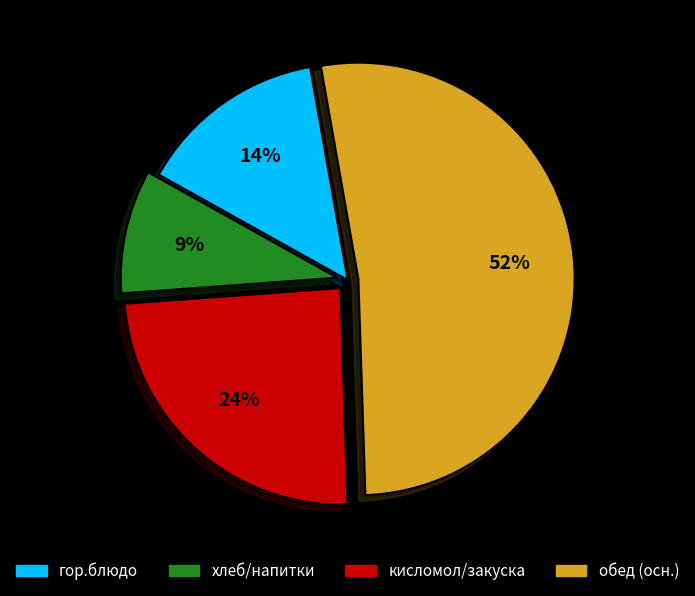

Which has a higher value, гор.блюдо or кисломол/закуска?

кисломол/закуска